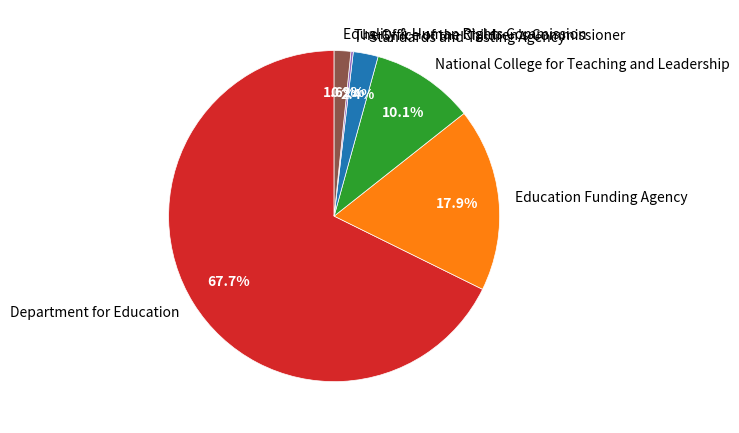

Which category has the biggest portion of the pie?

Department for Education